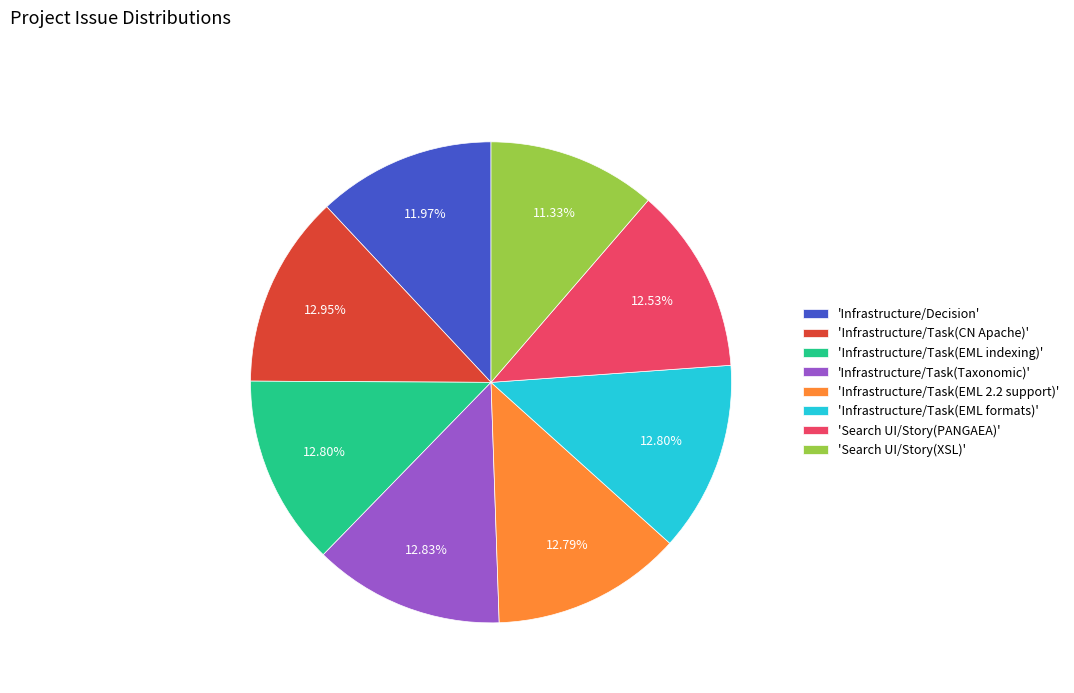

To the nearest percent, what is the difference between the largest and smallest slice percentages?

2%